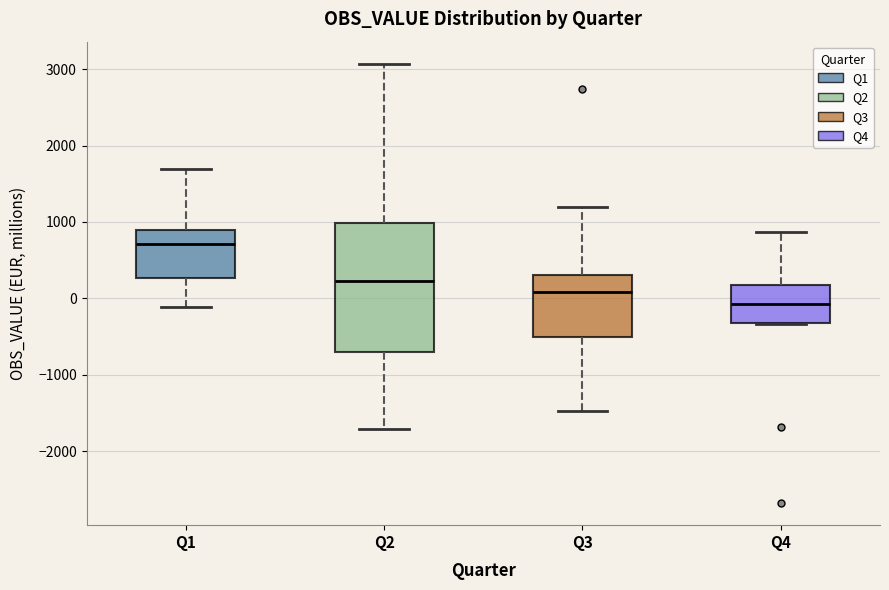

Reading left to right, transcribe this box plot: for each box, give where its median line is, the range the box spans, and where its two whiskers end, as read against the y-axis. The values are not printed on the chart, so give them approximately, as read against the axis.

Q1: median 700, box 300 to 900, whiskers -100 to 1700
Q2: median 200, box -700 to 1000, whiskers -1700 to 3100
Q3: median 100, box -500 to 300, whiskers -1500 to 1200
Q4: median -100, box -300 to 200, whiskers -300 to 900